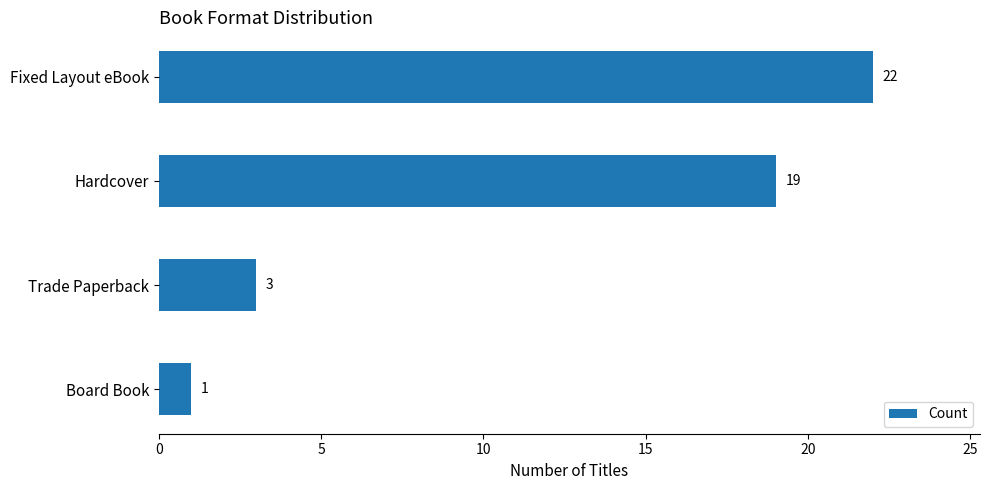

Count the number of categories in the chart.

4